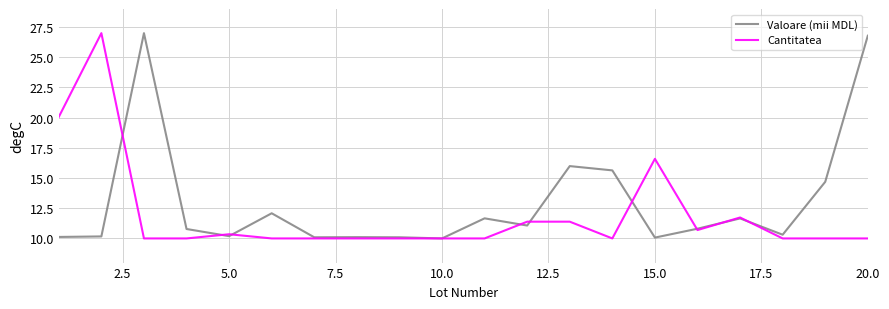

What are all the series names shown in the legend?

Valoare (mii MDL), Cantitatea